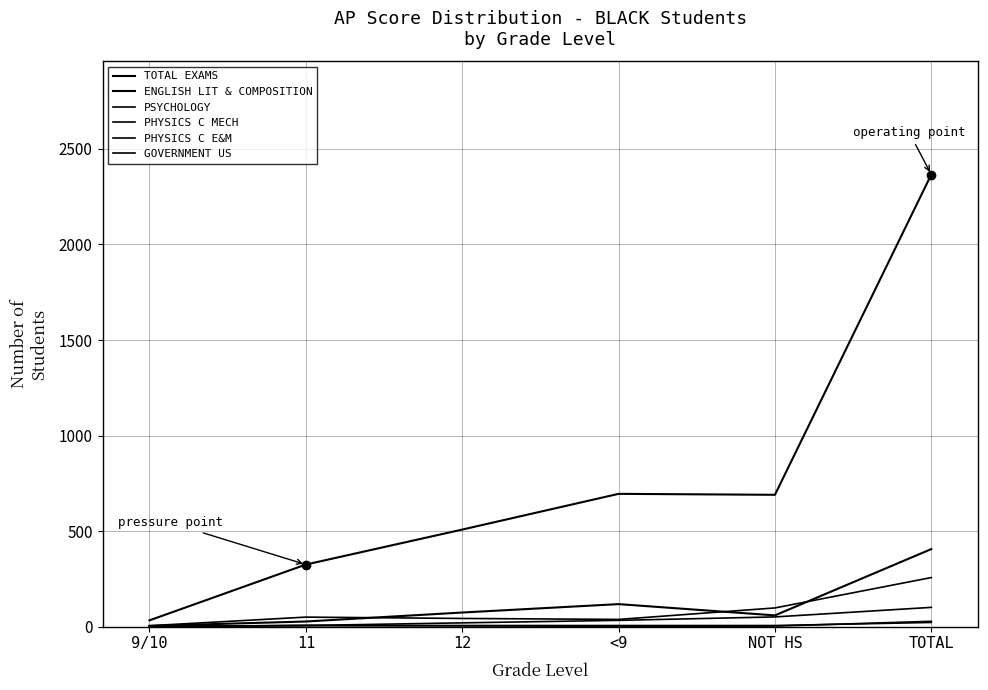

At TOTAL, list the series in order from smallest to largest.

PHYSICS C MECH, PHYSICS C E&M, GOVERNMENT US, PSYCHOLOGY, ENGLISH LIT & COMPOSITION, TOTAL EXAMS